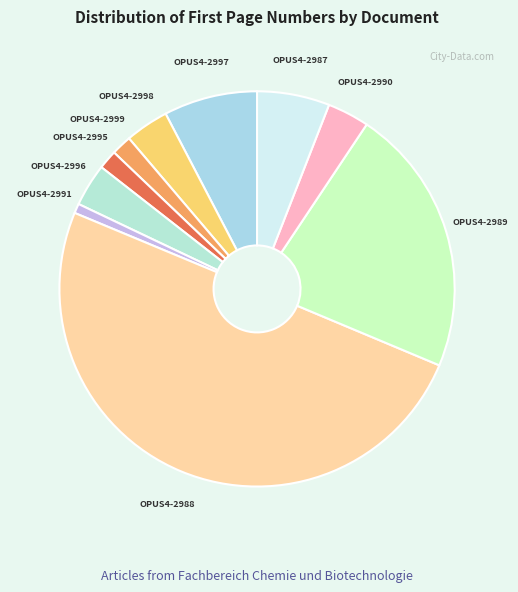

How many slices are in this pie chart?

10